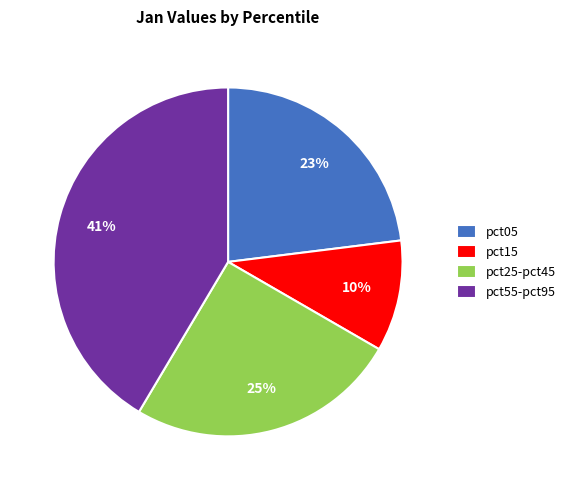

Is the sum of pct15 and pct05 greater than half?

No